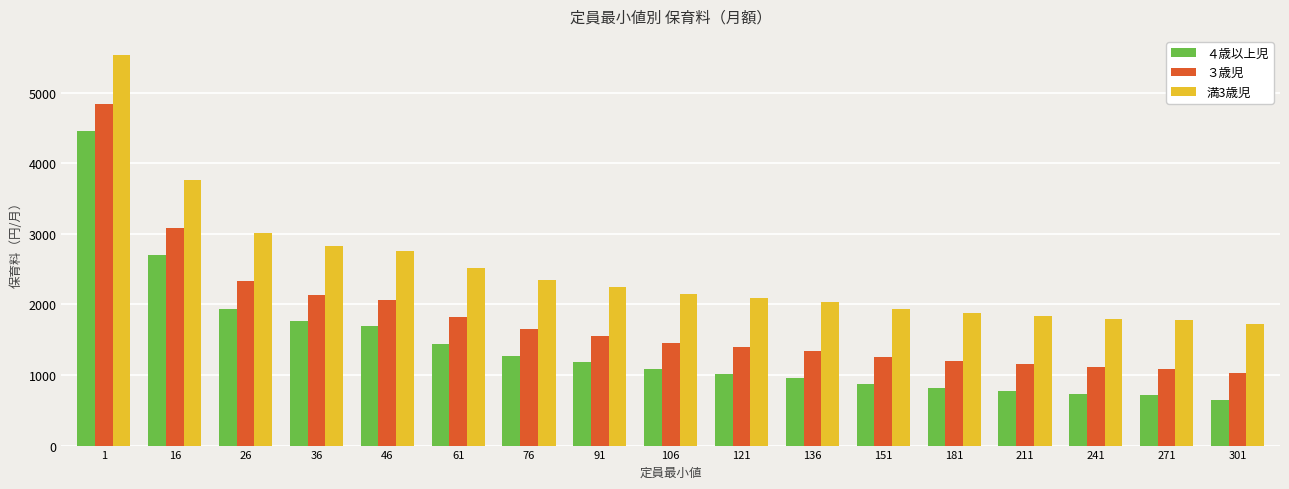

How many groups of bars are there?

17